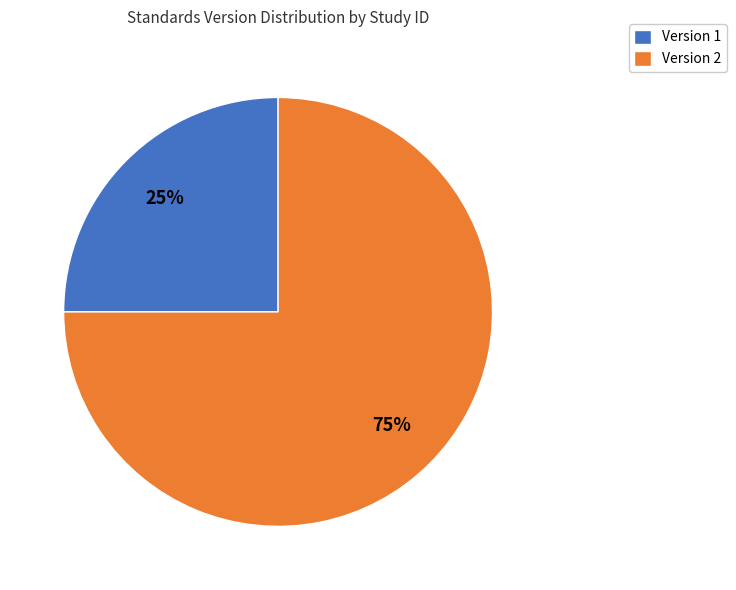

Rank the categories by value from highest to lowest.

Version 2, Version 1